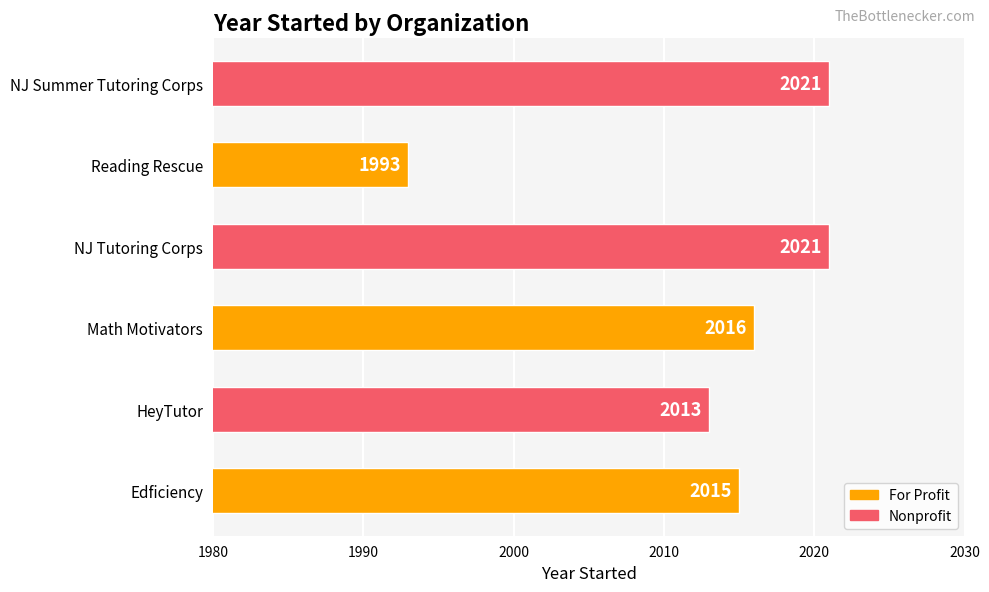

How many series are shown in this chart?

1